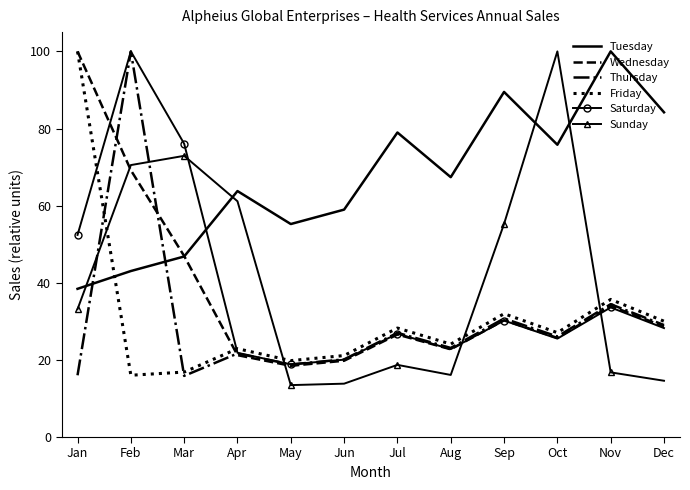

Which series has the largest total across all categories?

Tuesday